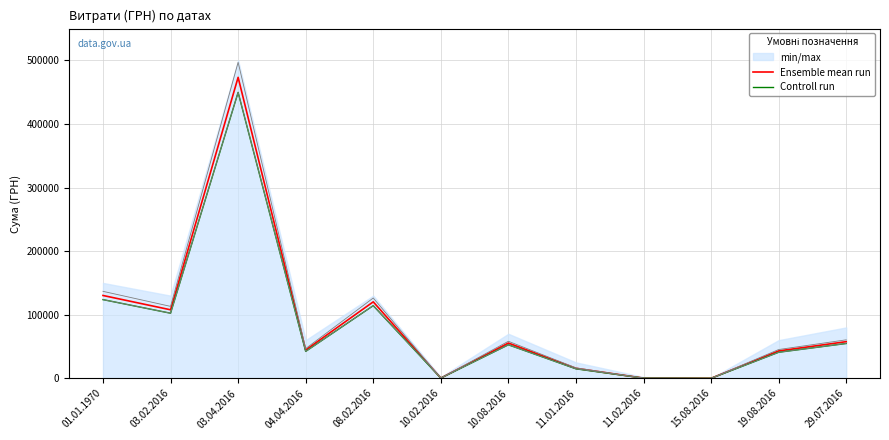

Which series has the widest spread of values?

Ensemble mean run